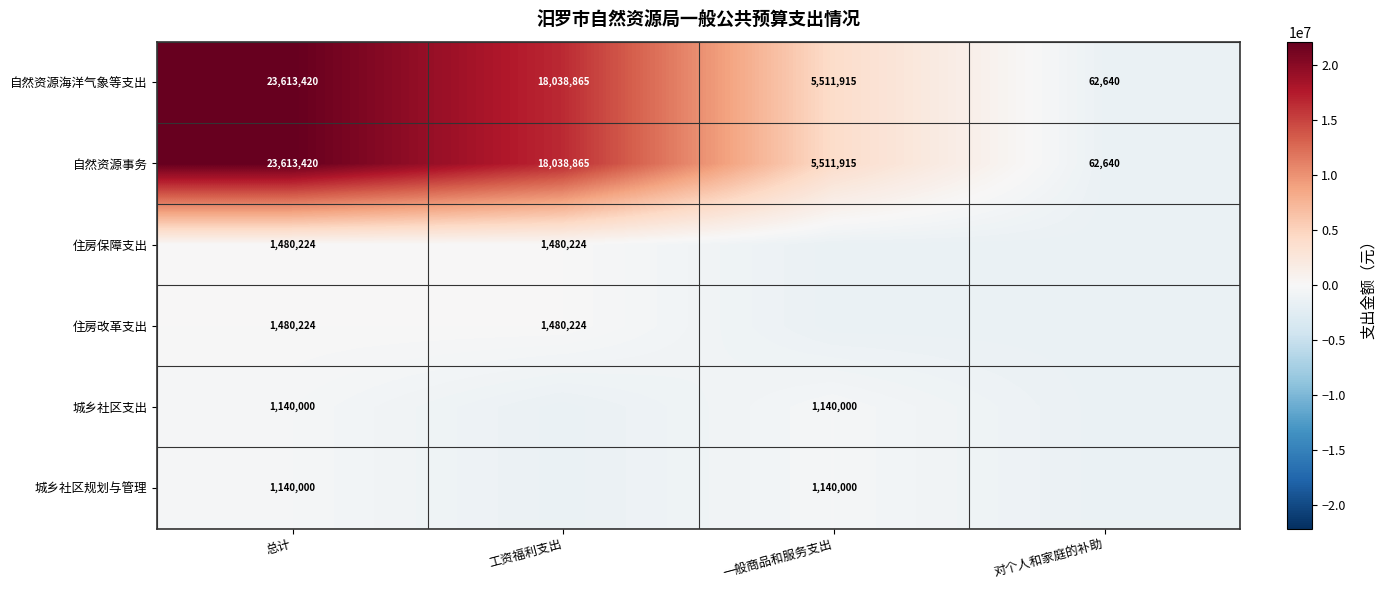

What is the total value across all series at 总计?

52467288